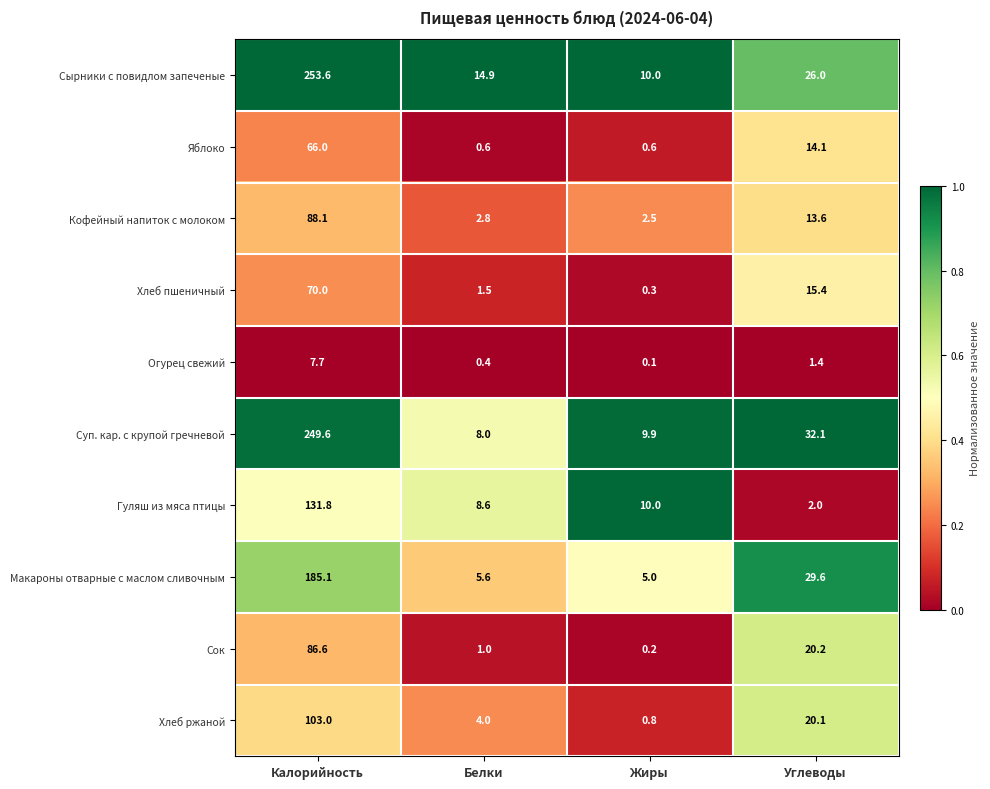

The value of Суп. кар. с крупой гречневой at Жиры is 13.0. True or false?

False